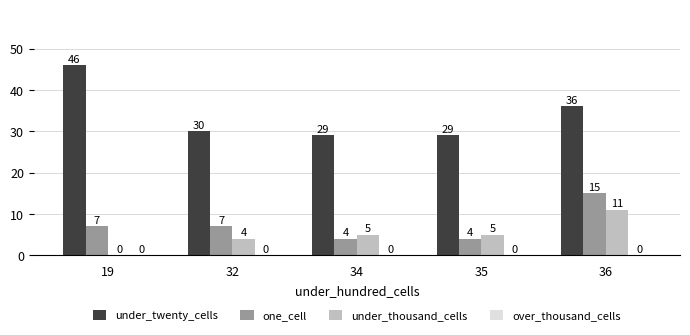

Reading right to left, what are all the values shown in this chart?

under_twenty_cells: 36=36	35=29	34=29	32=30	19=46
one_cell: 36=15	35=4	34=4	32=7	19=7
under_thousand_cells: 36=11	35=5	34=5	32=4	19=0